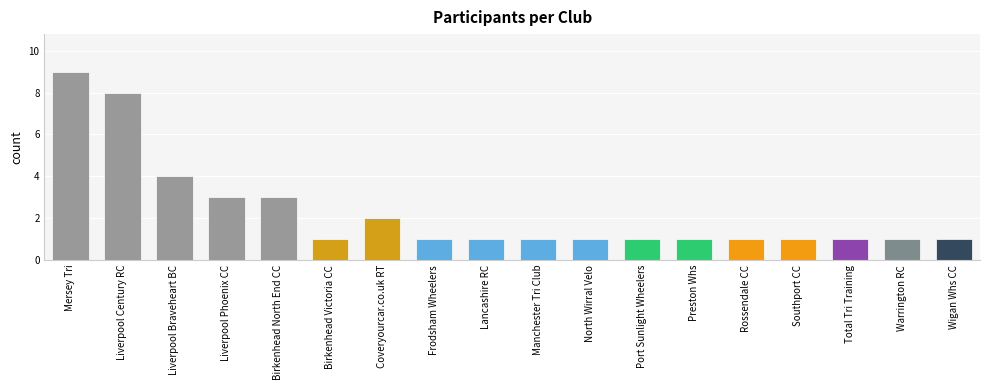

Which has a higher value, Lancashire RC or Coveryourcar.co.uk RT?

Coveryourcar.co.uk RT